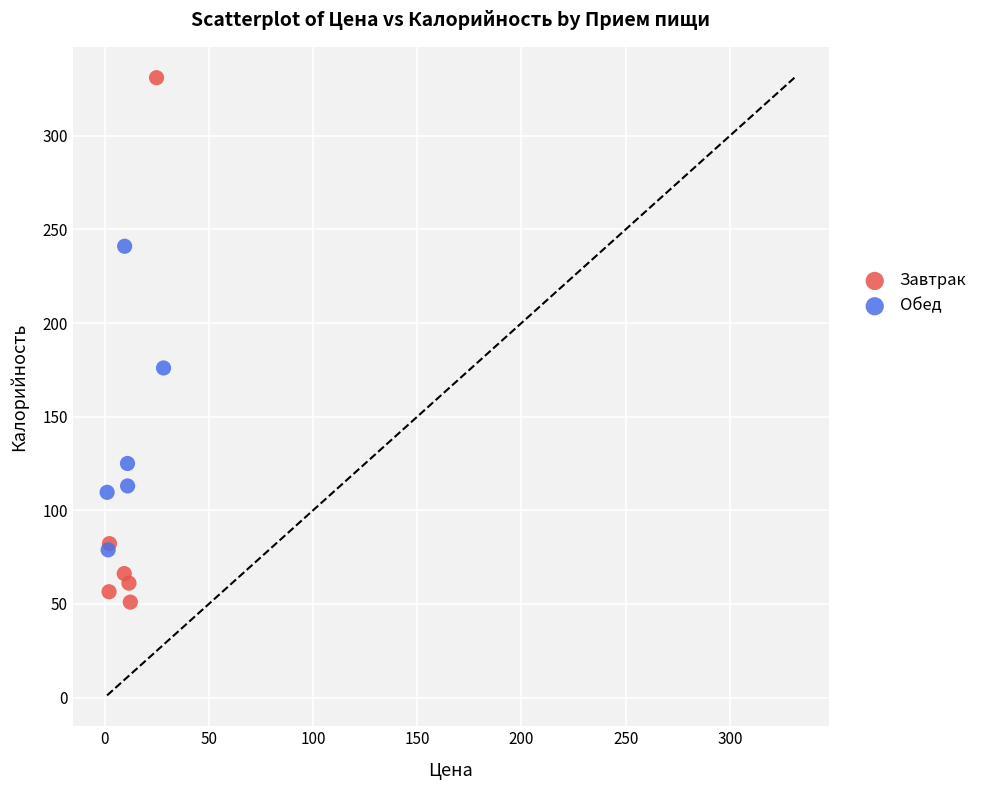

Which series has the largest Y range (max minus min)?

Завтрак